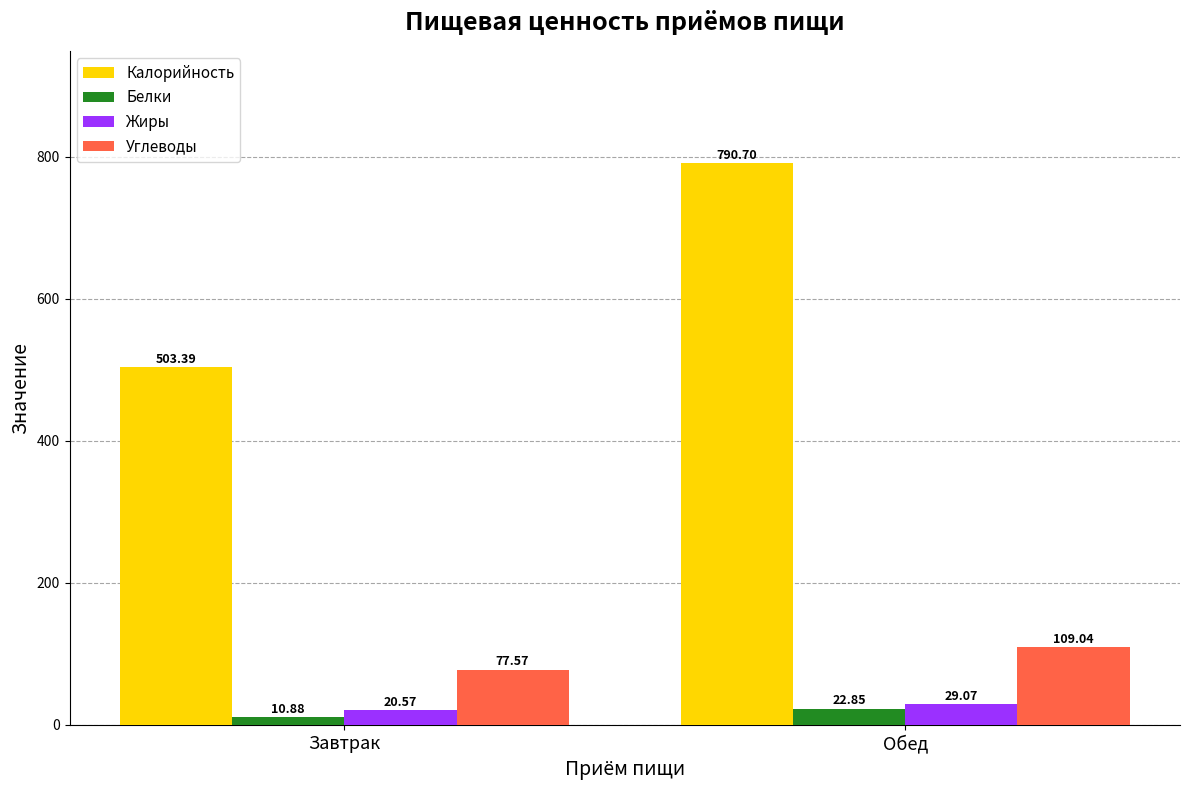

What is the sum of the Белки values at Обед and Завтрак?

33.7